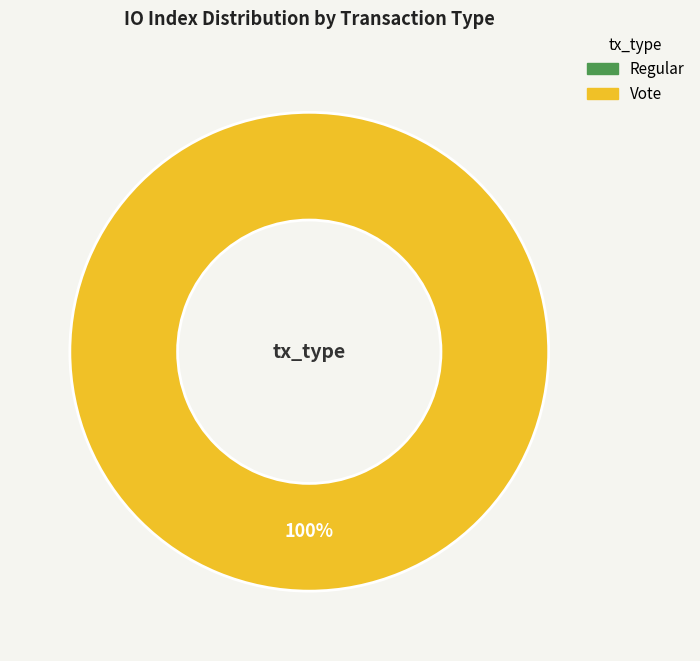

Which slice represents more than half of the pie?

Vote